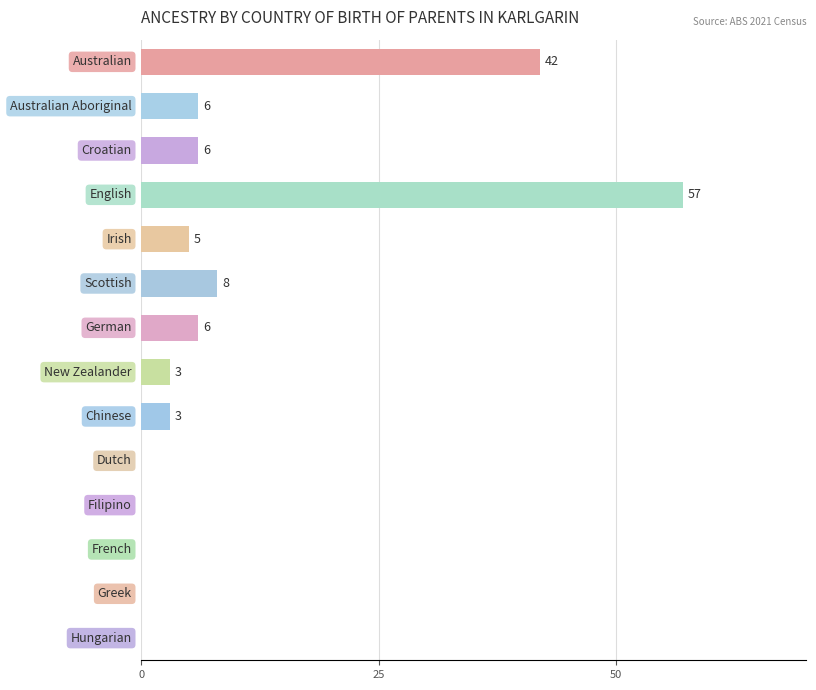

What is the greatest value displayed?

57